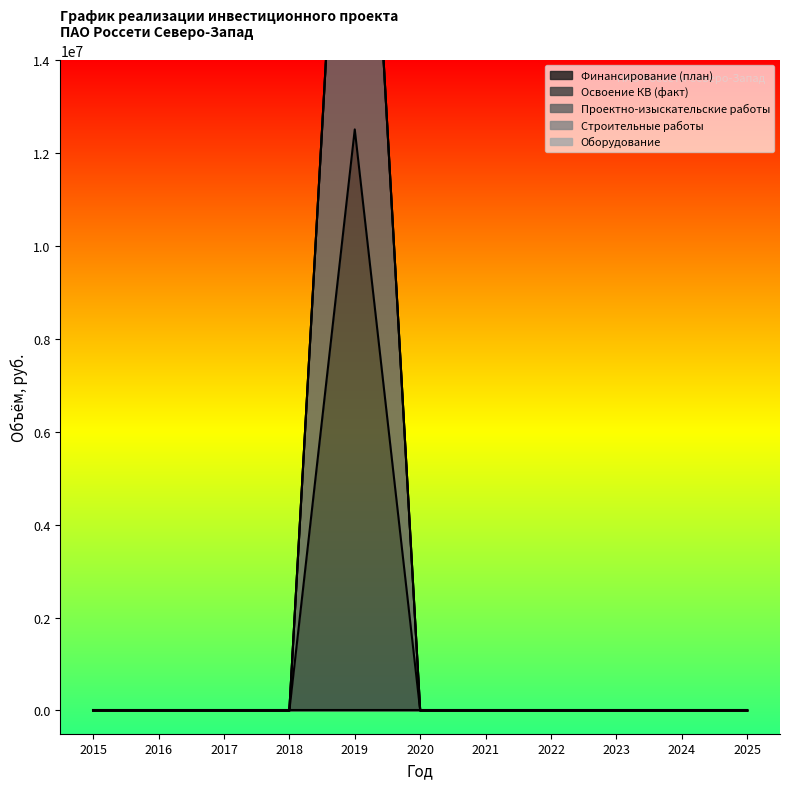

Does the chart display data point markers on the line(s)?

No